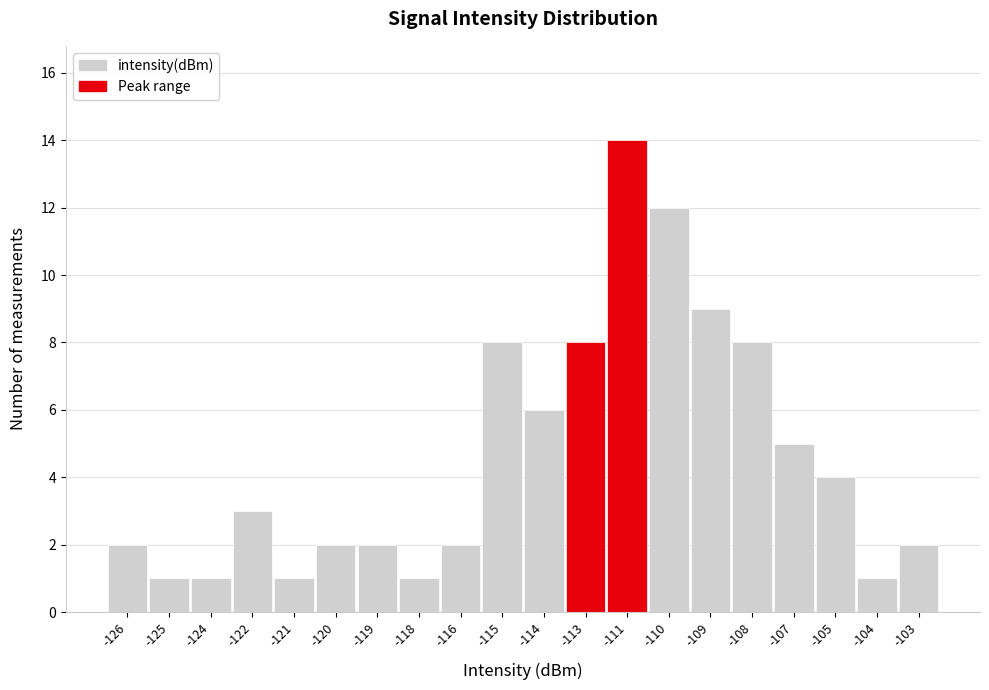

Reading left to right, extract all data points from this chart.

-126=2	-125=1	-124=1	-122=3	-121=1	-120=2	-119=2	-118=1	-116=2	-115=8	-114=6	-113=8	-111=14	-110=12	-109=9	-108=8	-107=5	-105=4	-104=1	-103=2